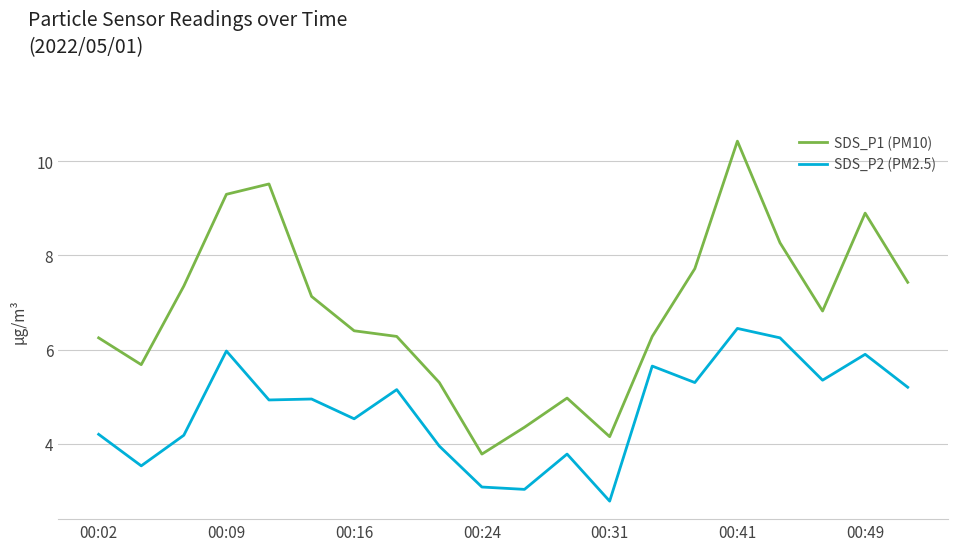

What is the greatest value displayed?

10.4